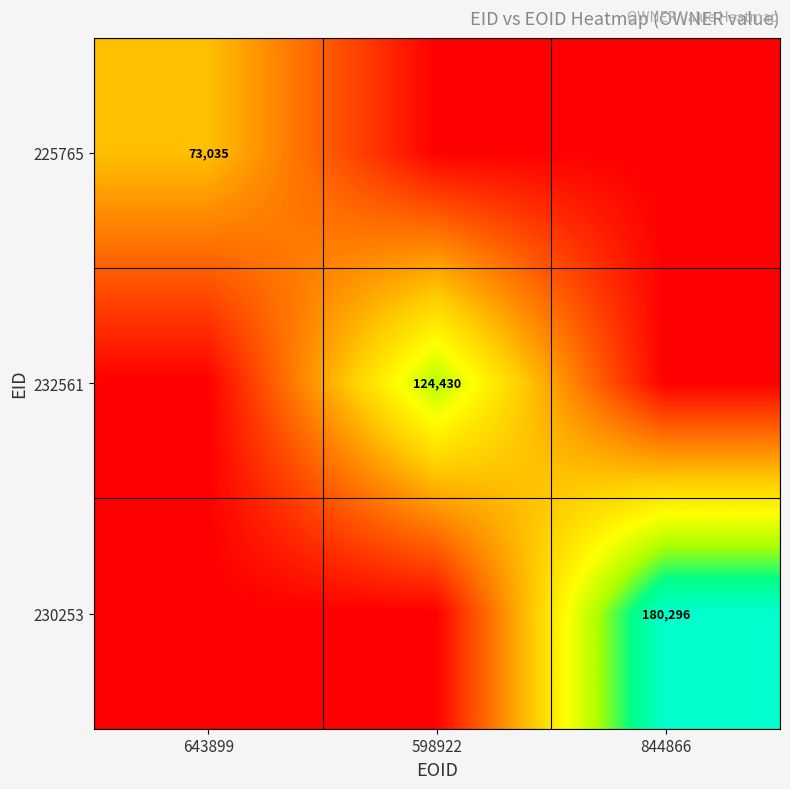

What is the total value across all series at 598922?

124430